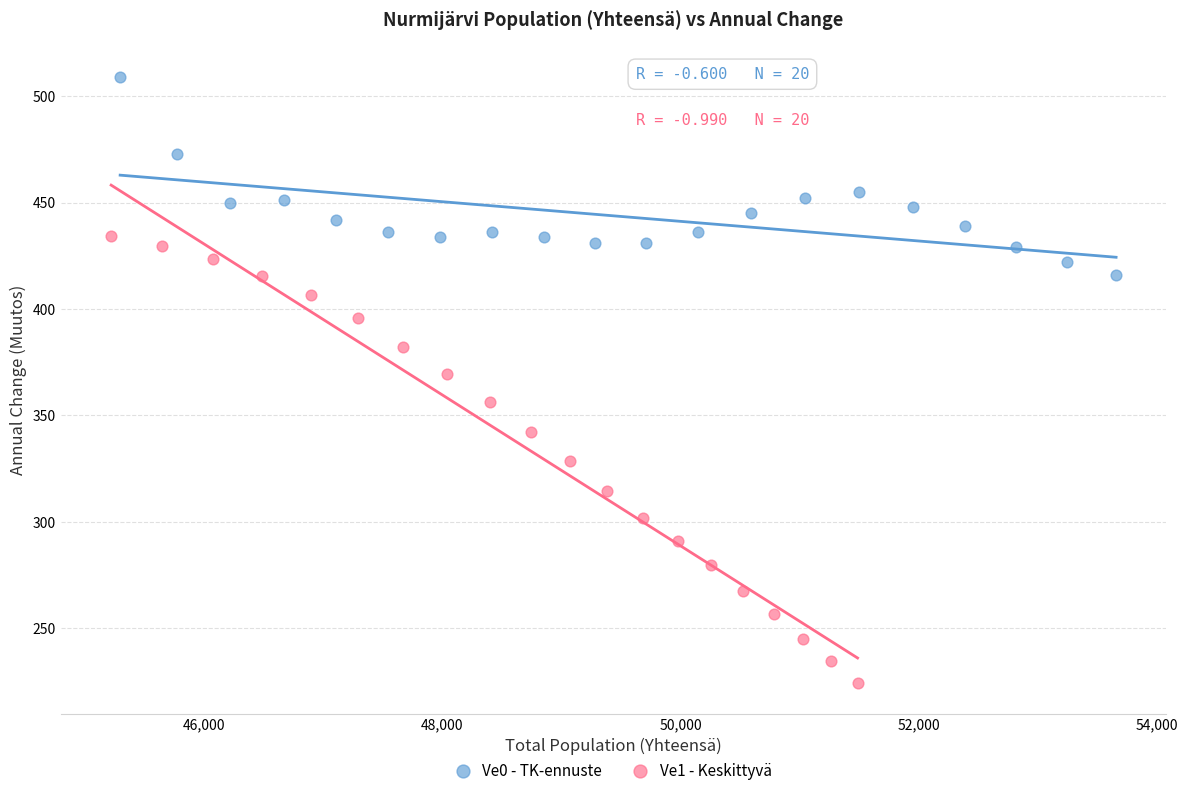

Which series has the widest spread of Y values?

Ve1 - Keskittyvä